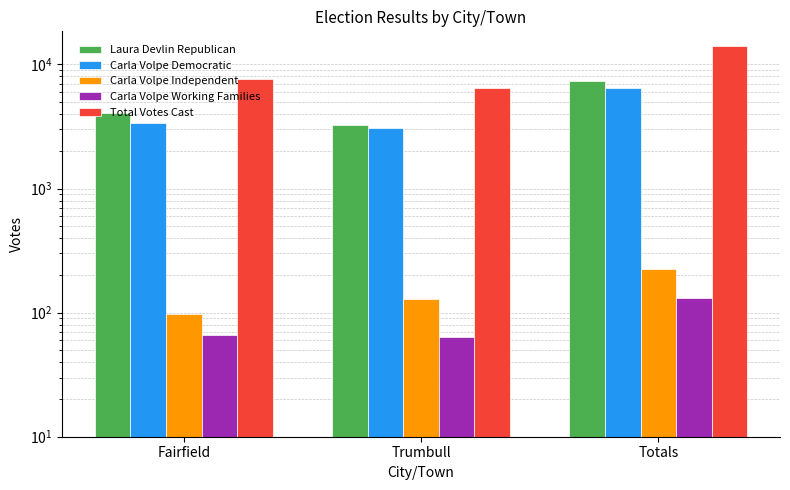

Rank the series at Totals from highest to lowest value.

Total Votes Cast, Laura Devlin Republican, Carla Volpe Democratic, Carla Volpe Independent, Carla Volpe Working Families